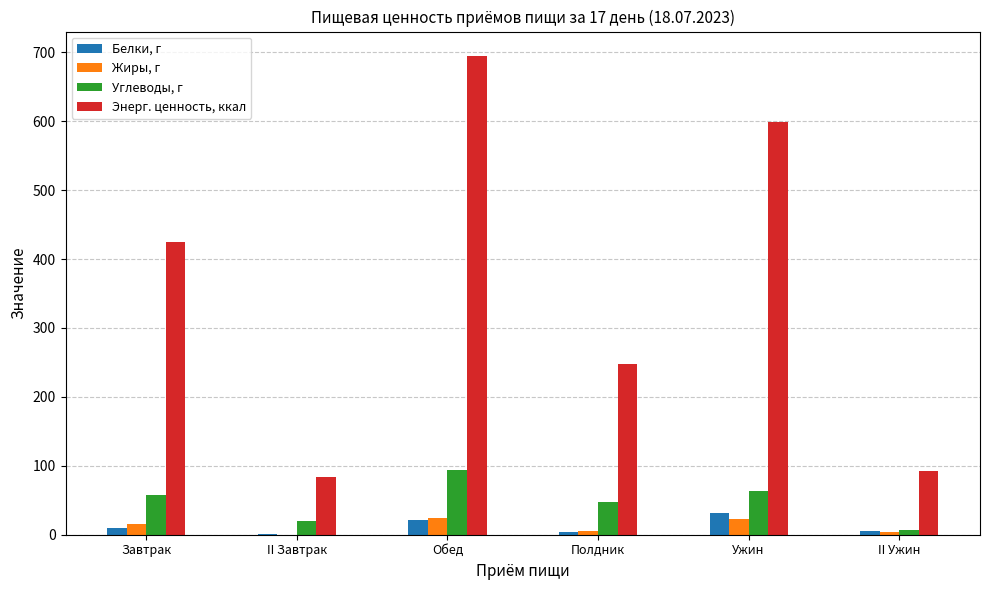

At which category is the sum across all series the highest?

Обед